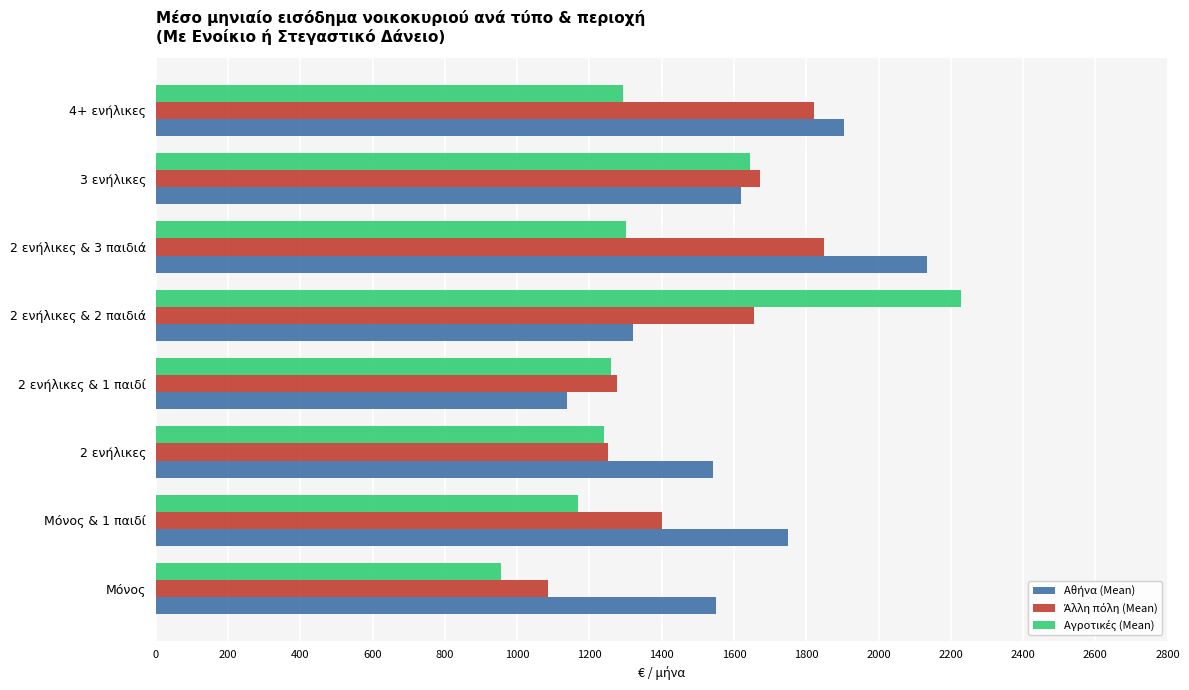

At how many categories does at least one series exceed 2079?

2